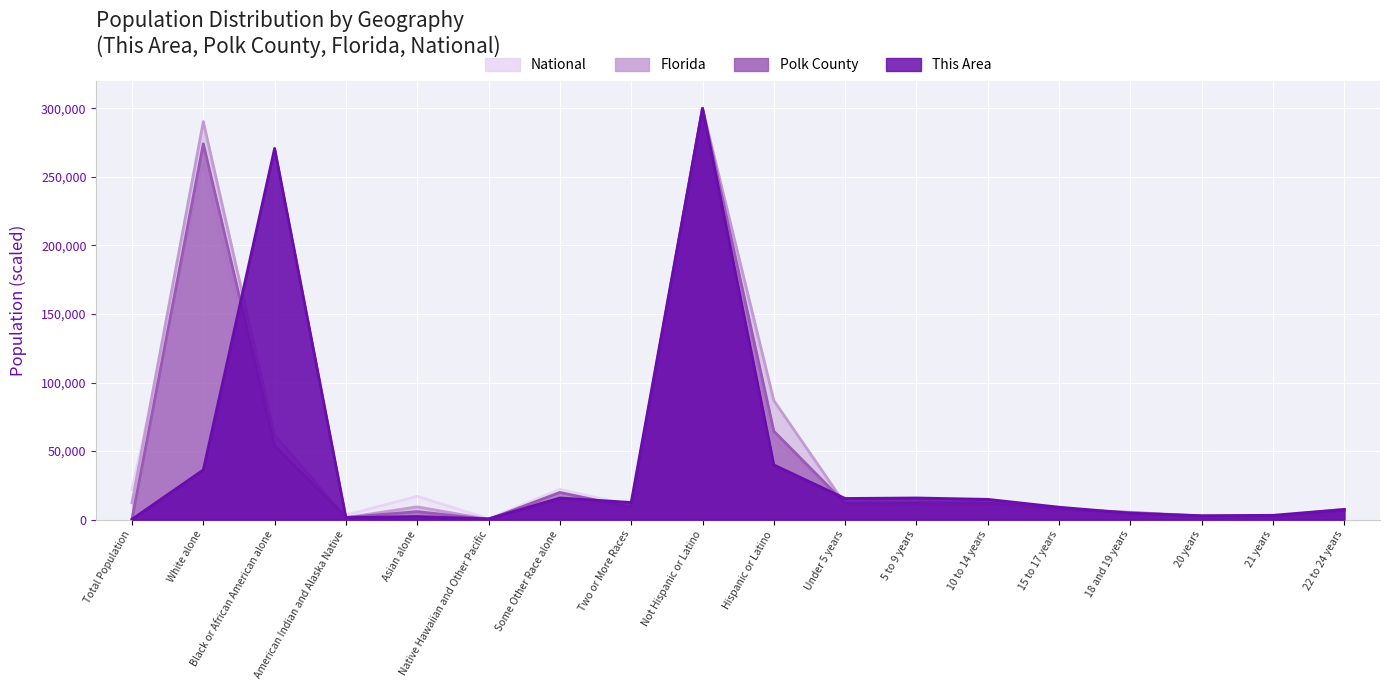

Where is Polk County nearest to the value 150108?

Hispanic or Latino